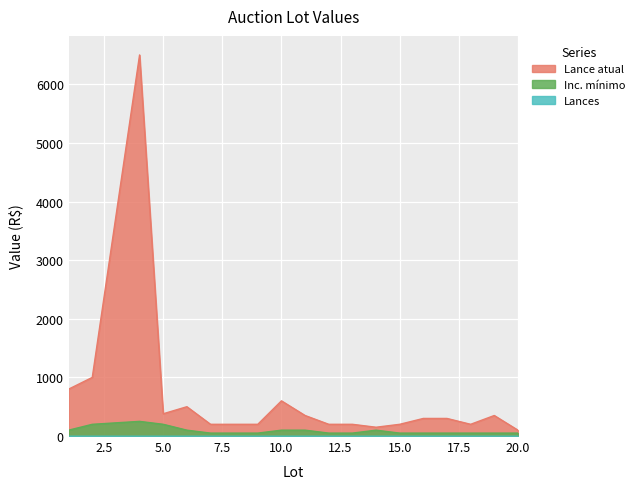

Between 13 and 14, which is larger?

13